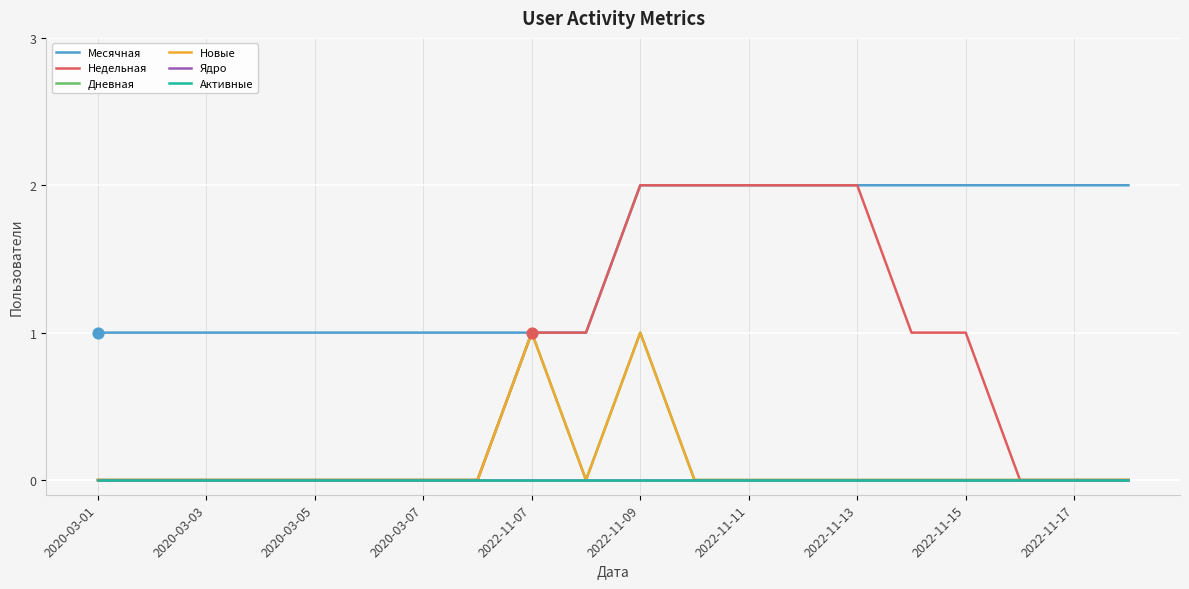

Is this an area chart (filled region under the line)?

No